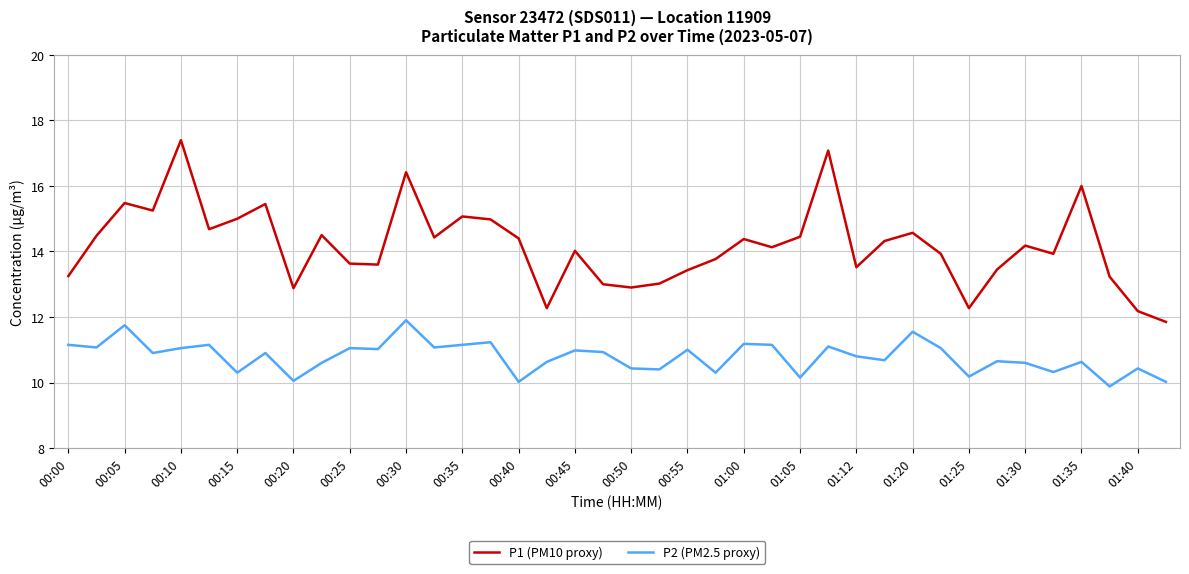

True or false: P1 (PM10 proxy) and P2 (PM2.5 proxy) cross at least once.

False